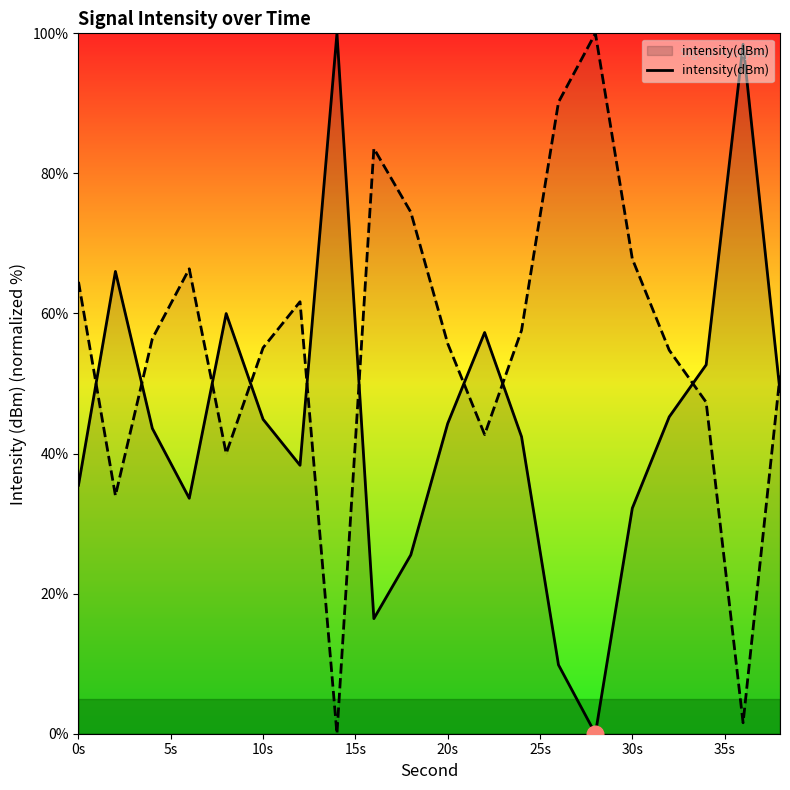

What is the sum of all values?

895.1